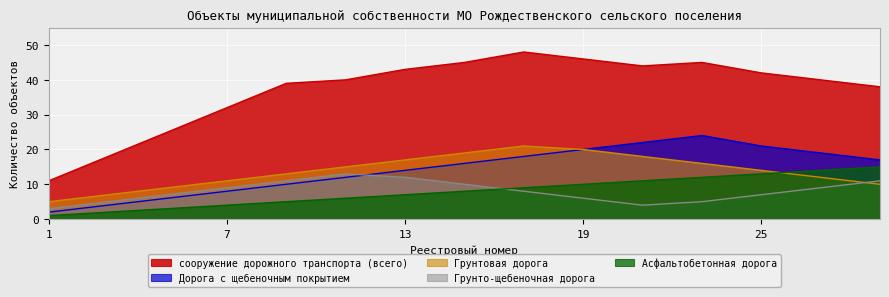

How many values in the Асфальтобетонная дорога series are below 8?

7